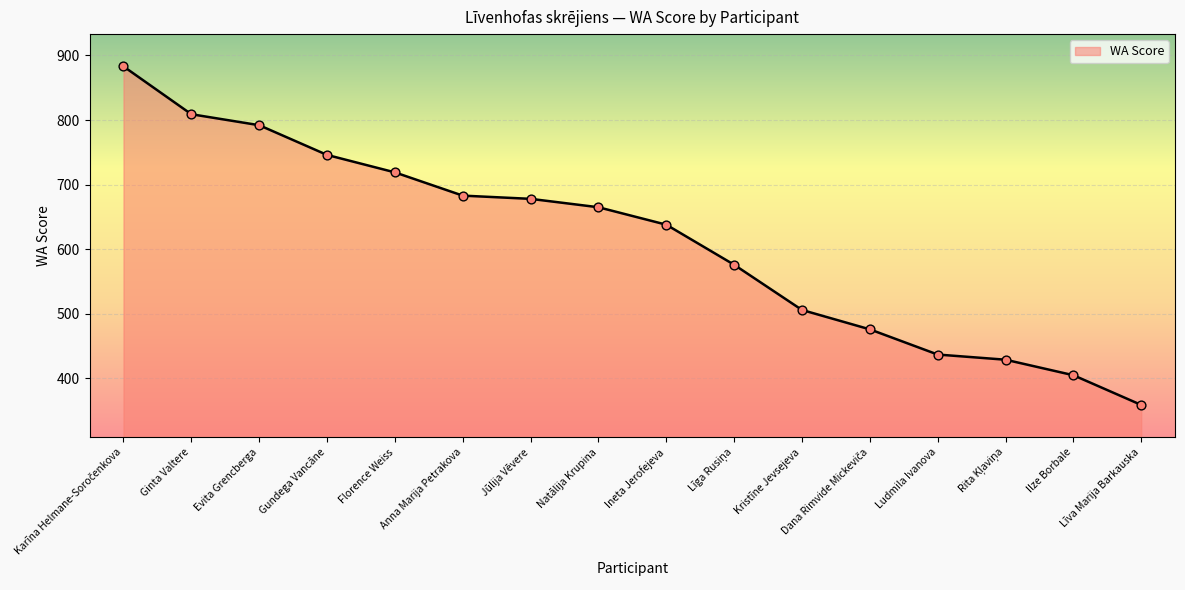

What is the change in value from Evita Grencberga to Līva Marija Barkauska?

-433